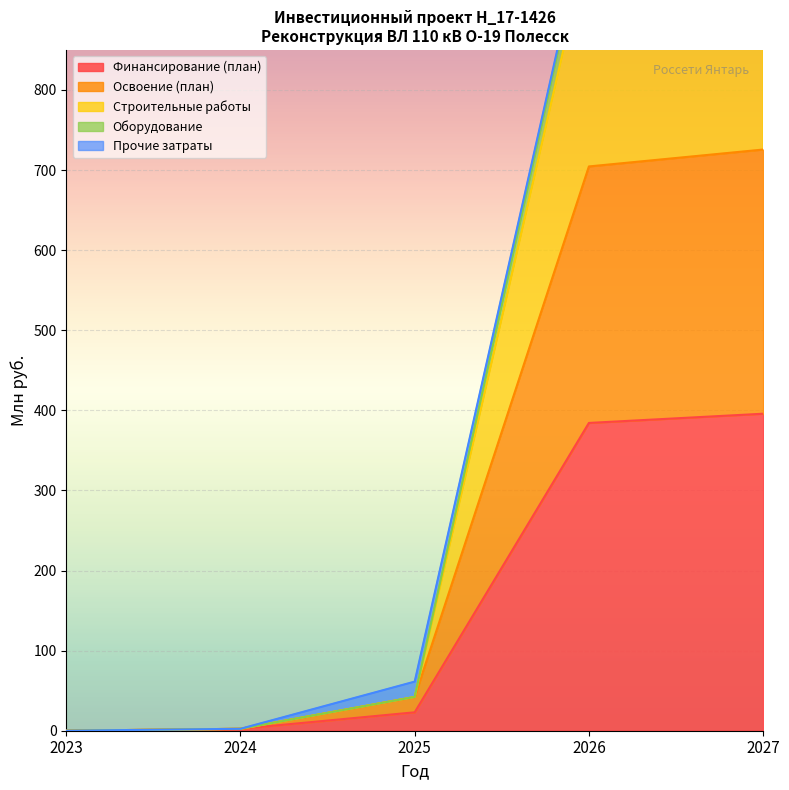

True or false: Строительные работы and Финансирование (план) cross at least once.

False